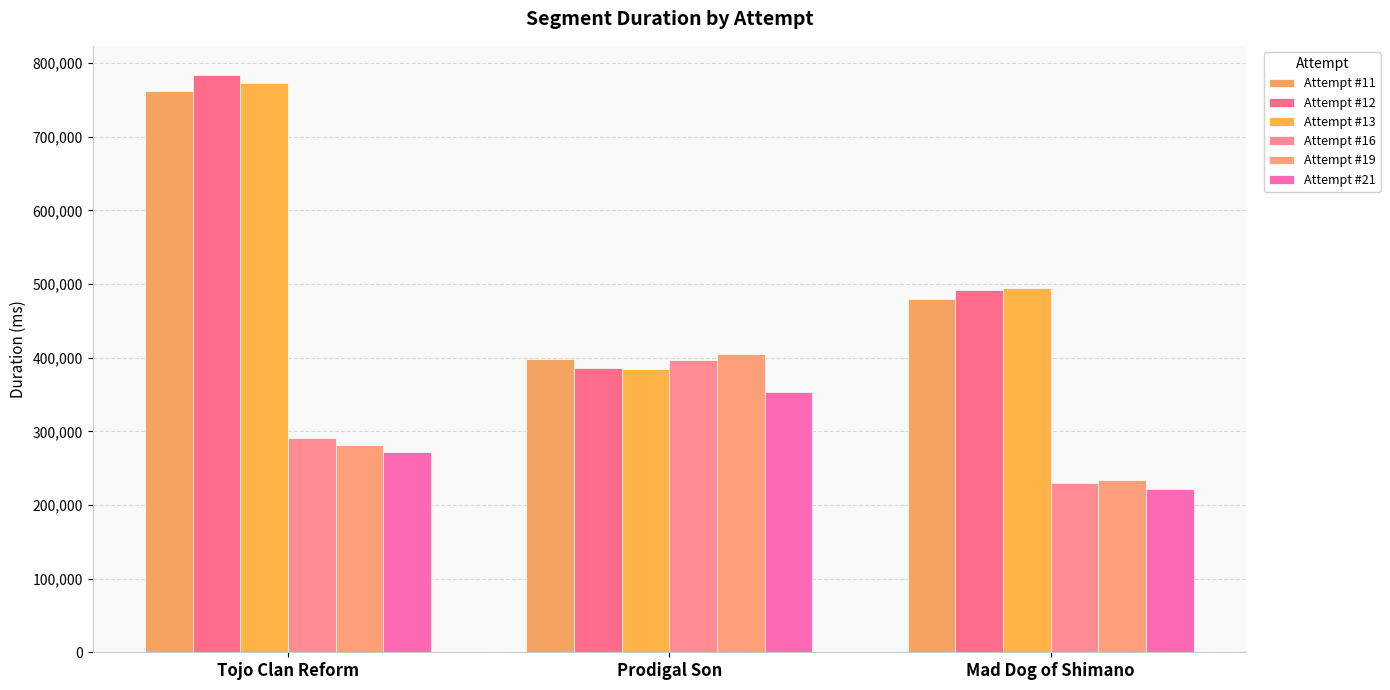

What is the total value across all series at Mad Dog of Shimano?

2152007